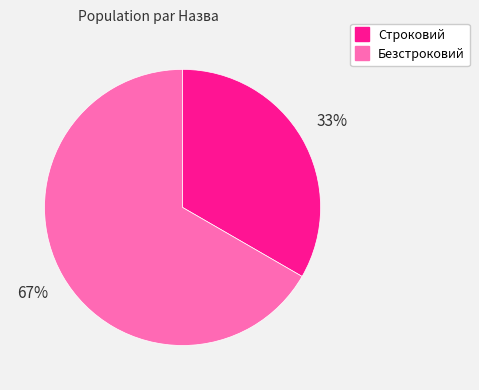

True or false: Безстроковий accounts for 67% of the total.

True